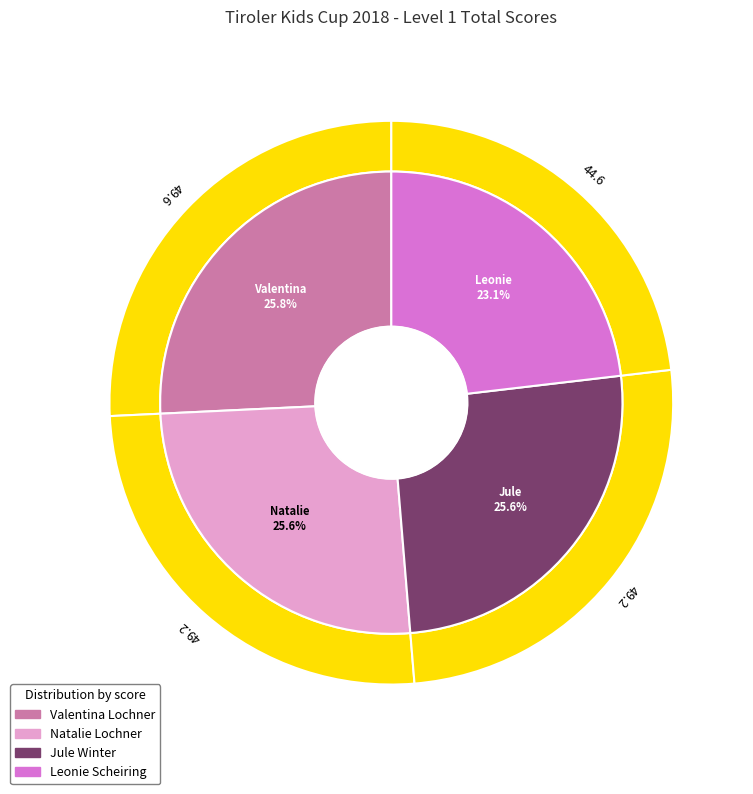

Count the number of slices in the pie.

4